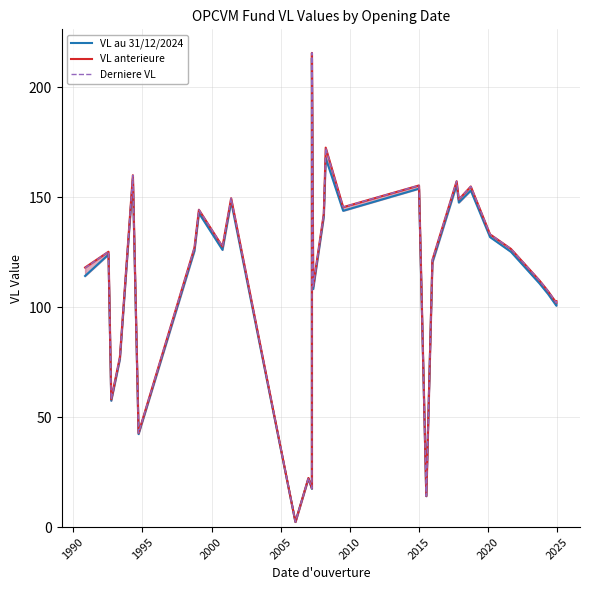

Which series has the largest range (max minus min)?

Derniere VL